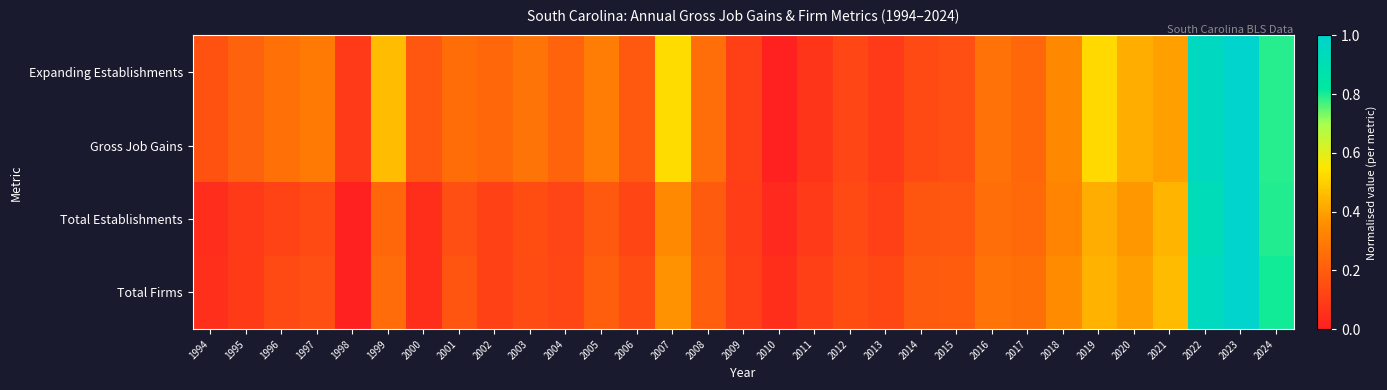

Which has a higher value, 2017 or 2009?

2017